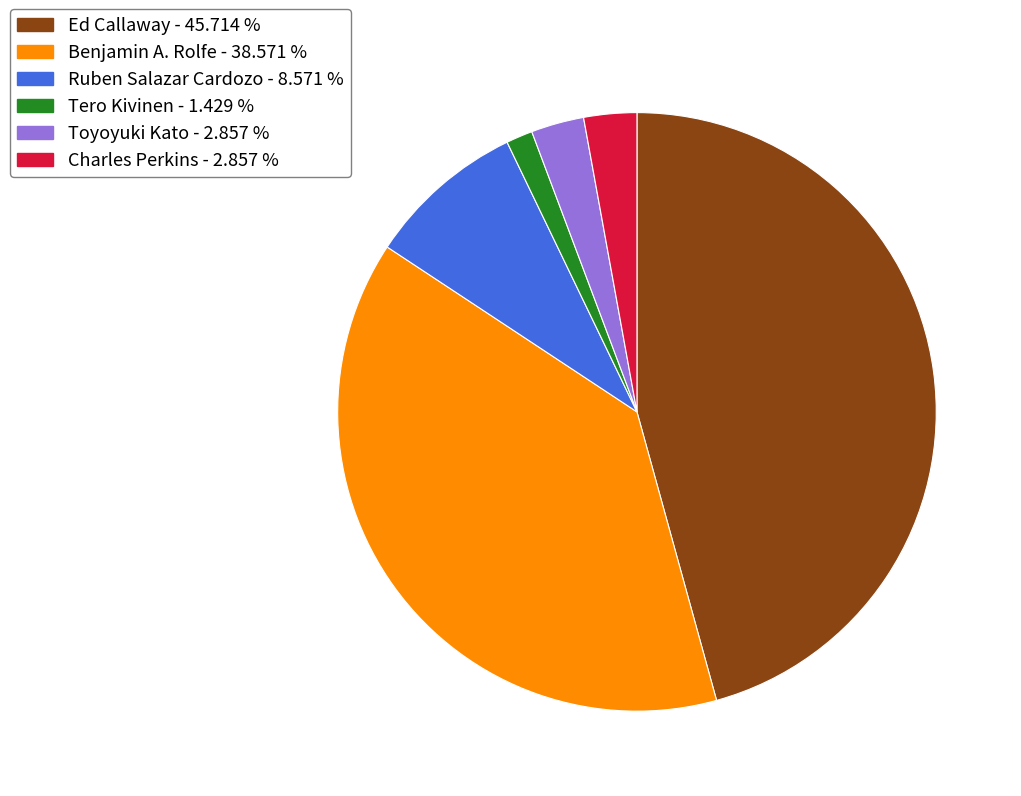

Is it true that Charles Perkins is 9% of the pie?

False